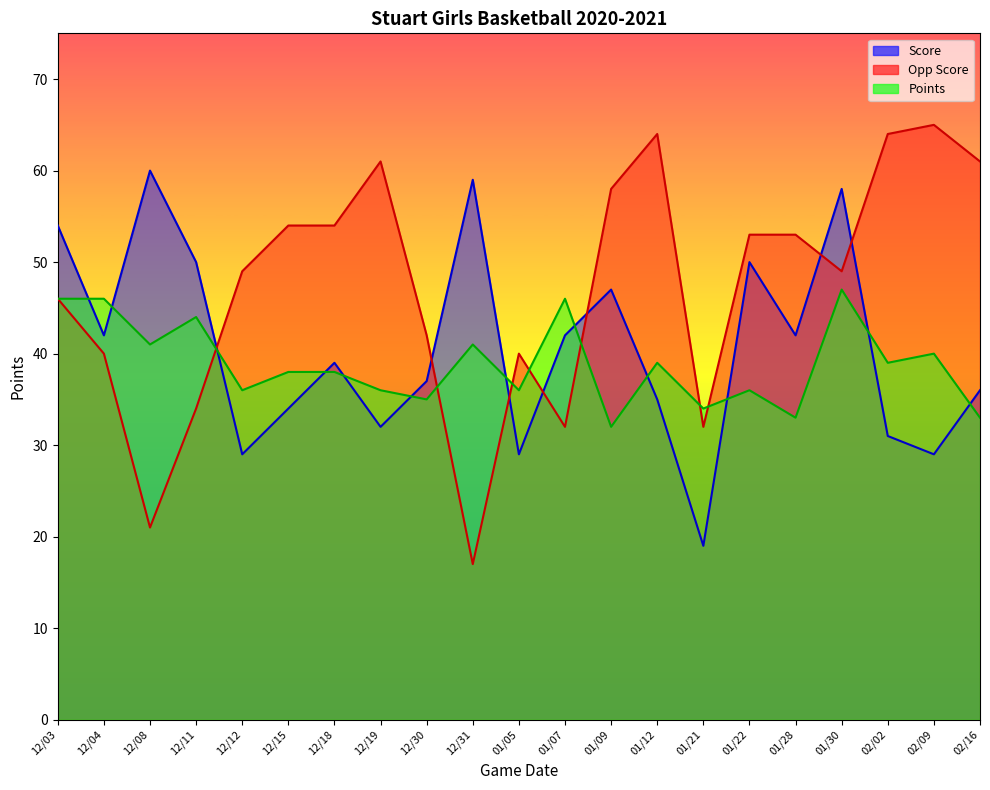

What are all the series names shown in the legend?

Score, Opp Score, Points